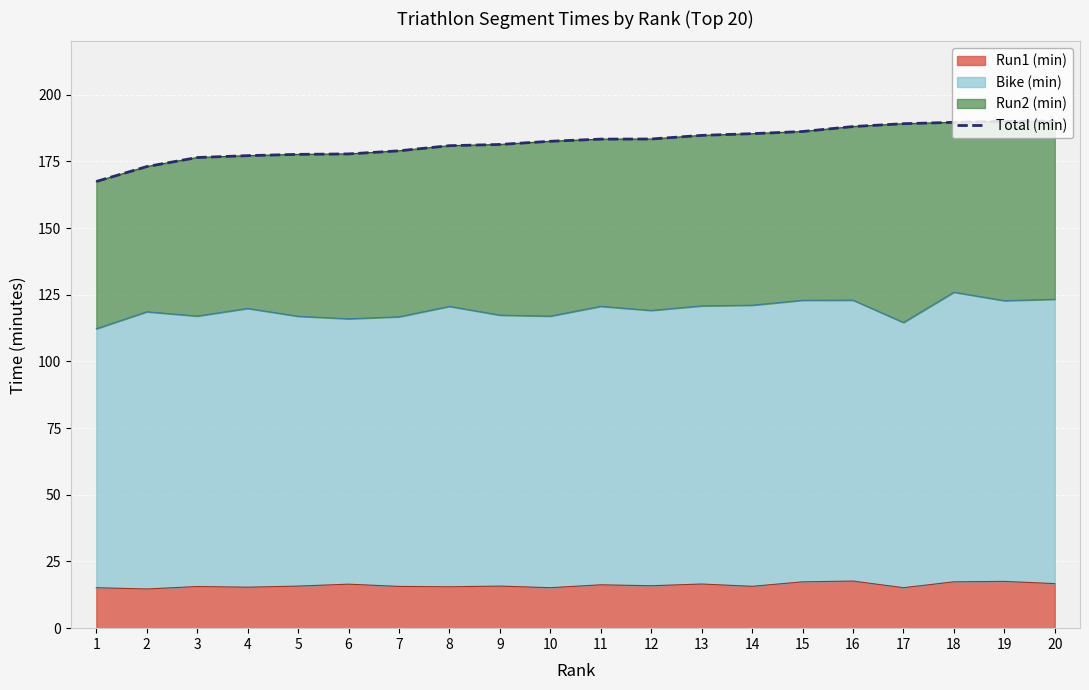

Rank the categories by value from lowest to highest.

1, 2, 3, 4, 5, 6, 7, 8, 9, 10, 11, 12, 13, 14, 15, 16, 17, 18, 19, 20